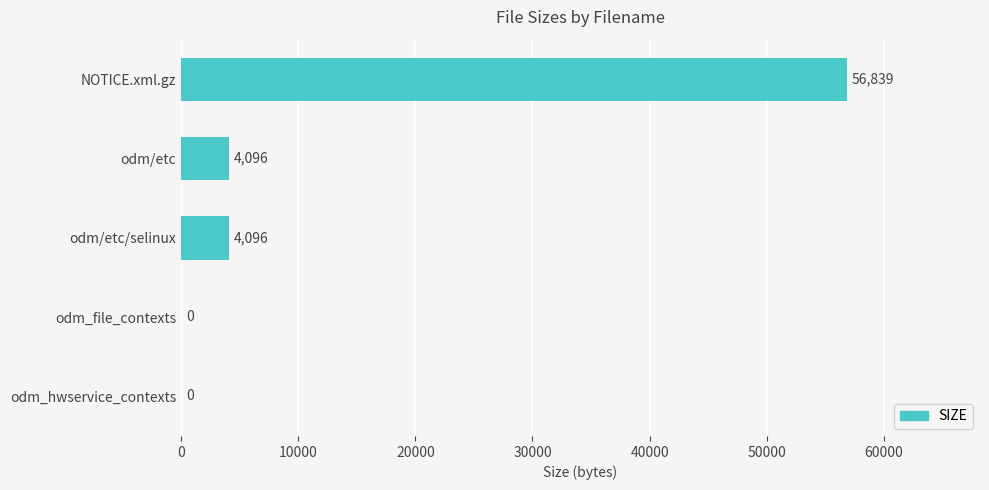

Which has a higher value, NOTICE.xml.gz or odm/etc?

NOTICE.xml.gz